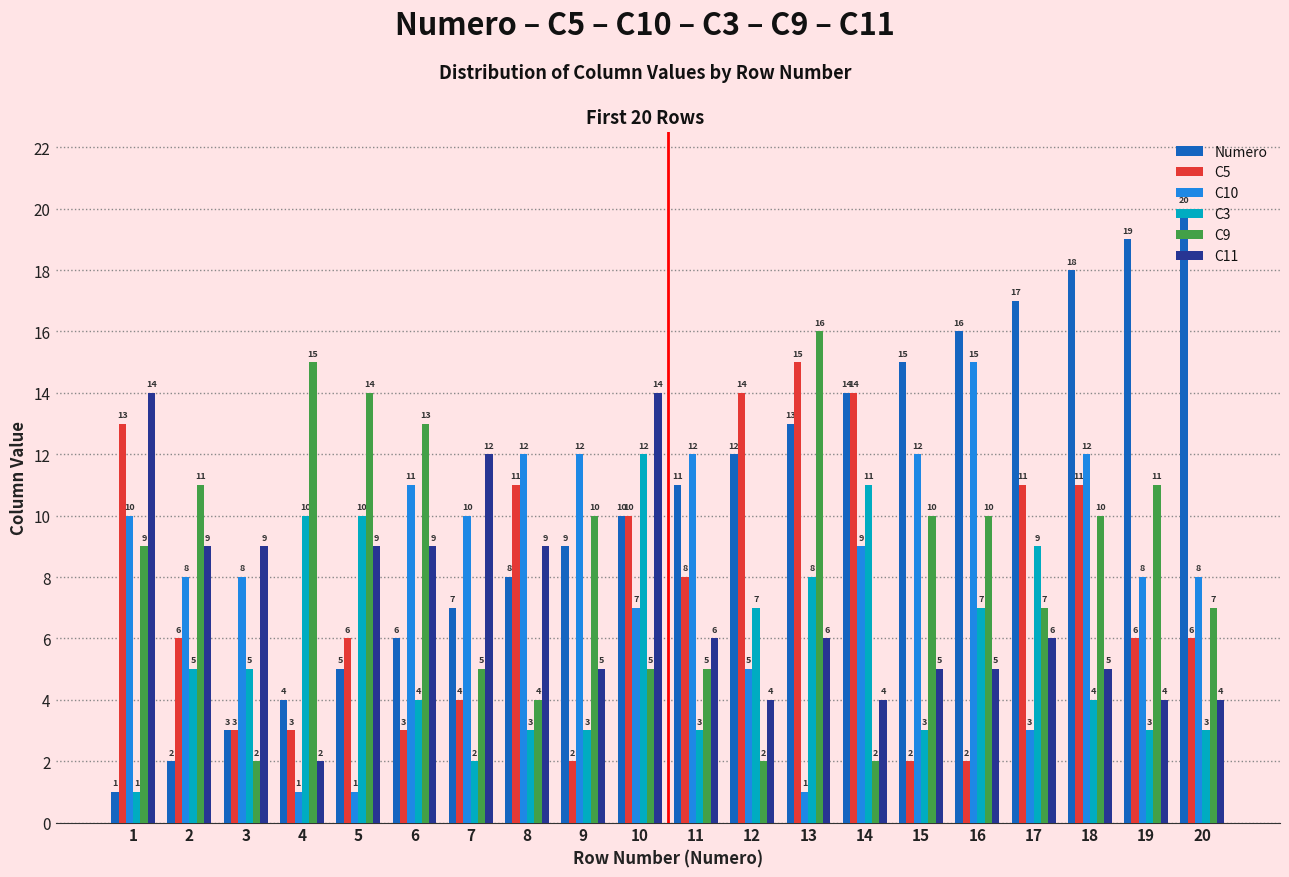

What is the greatest value displayed?

20